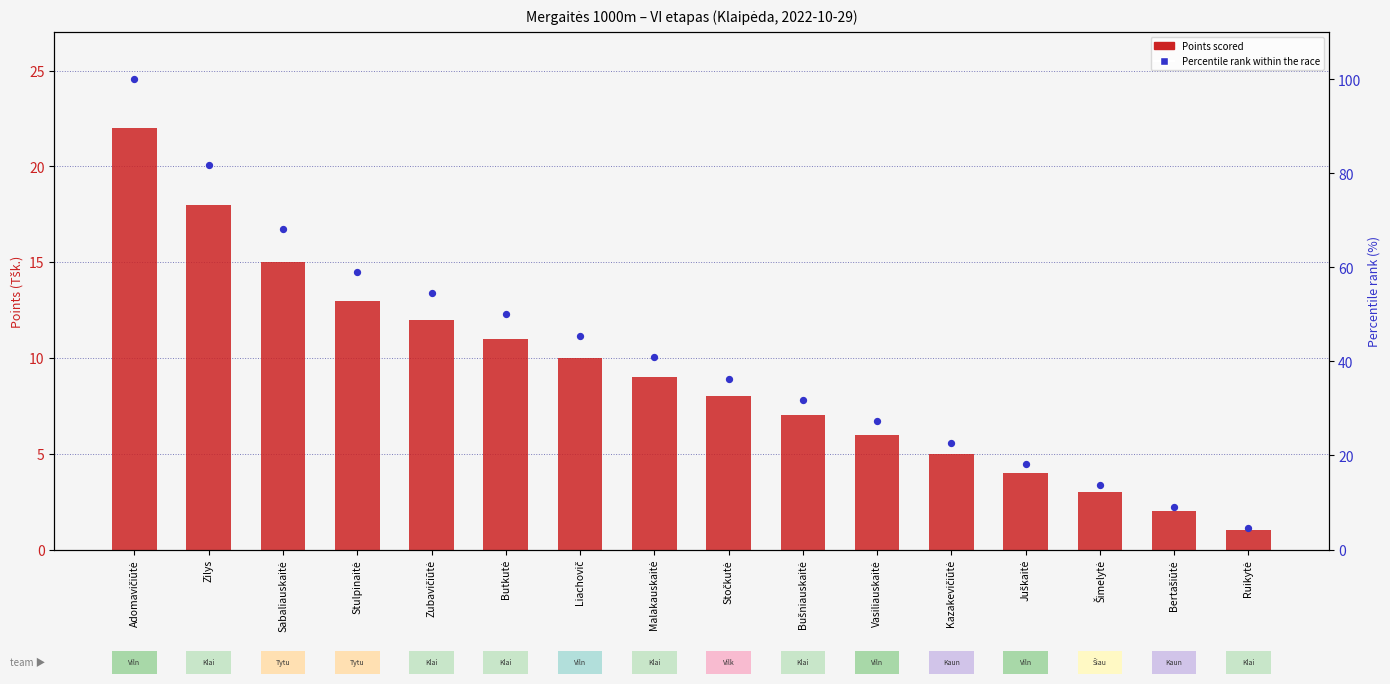

Which series reaches the maximum Y coordinate?

Percentile rank within the race